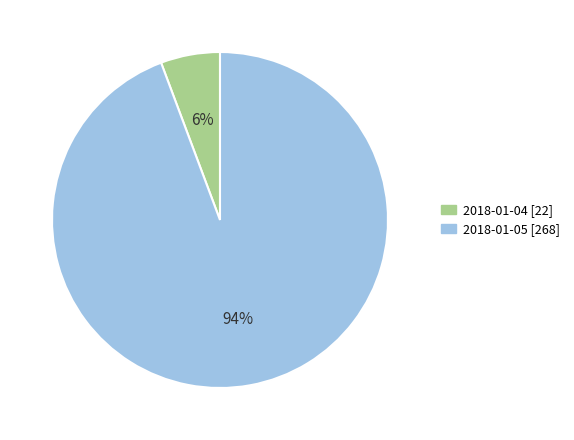

To the nearest percent, what percentage of the pie is 2018-01-05?

94%